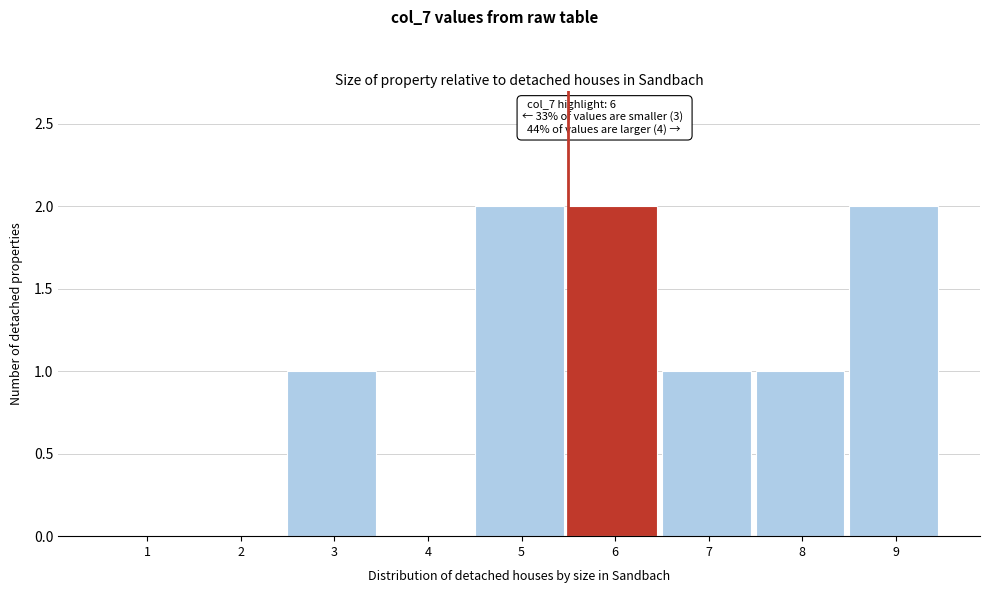

Reading right to left, list all the values displayed in this chart.

9=2	8=1	7=1	6=2	5=2	4=0	3=1	2=0	1=0